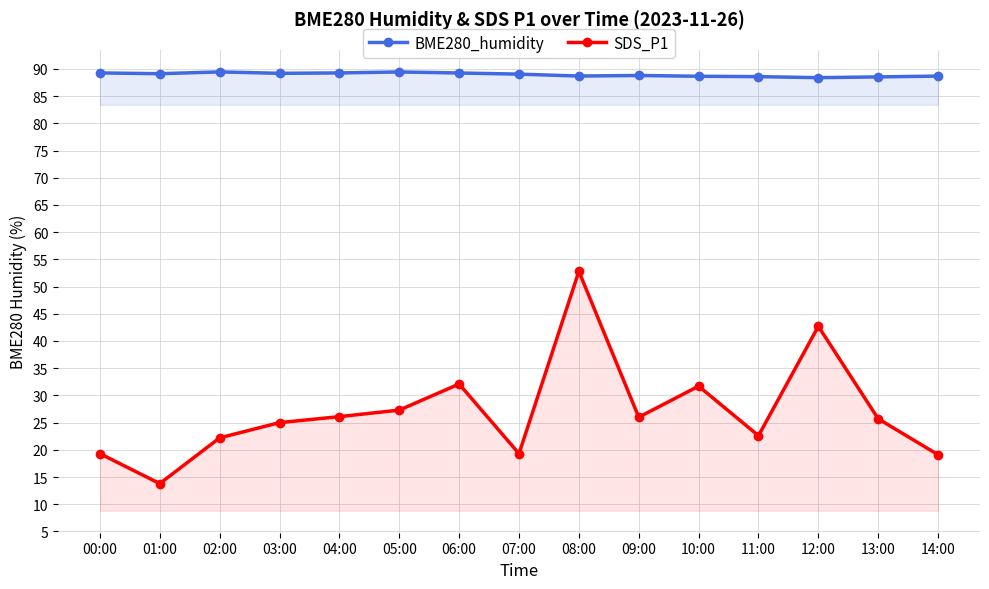

List the labels in order of SDS_P1 value, smallest first.

01:00, 14:00, 00:00, 07:00, 02:00, 11:00, 03:00, 13:00, 09:00, 04:00, 05:00, 10:00, 06:00, 12:00, 08:00